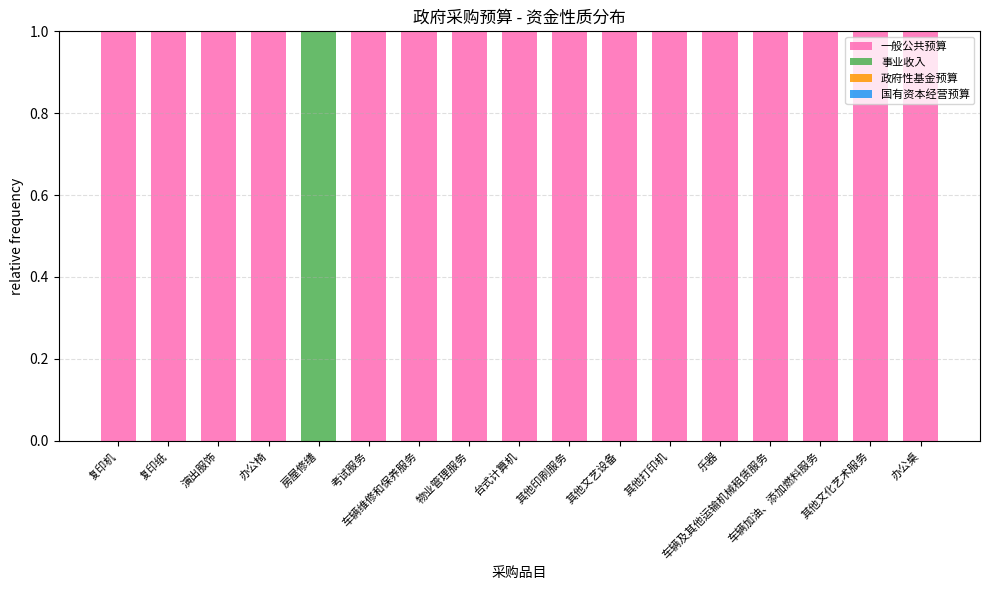

What is the sum of all 一般公共预算 values?

16